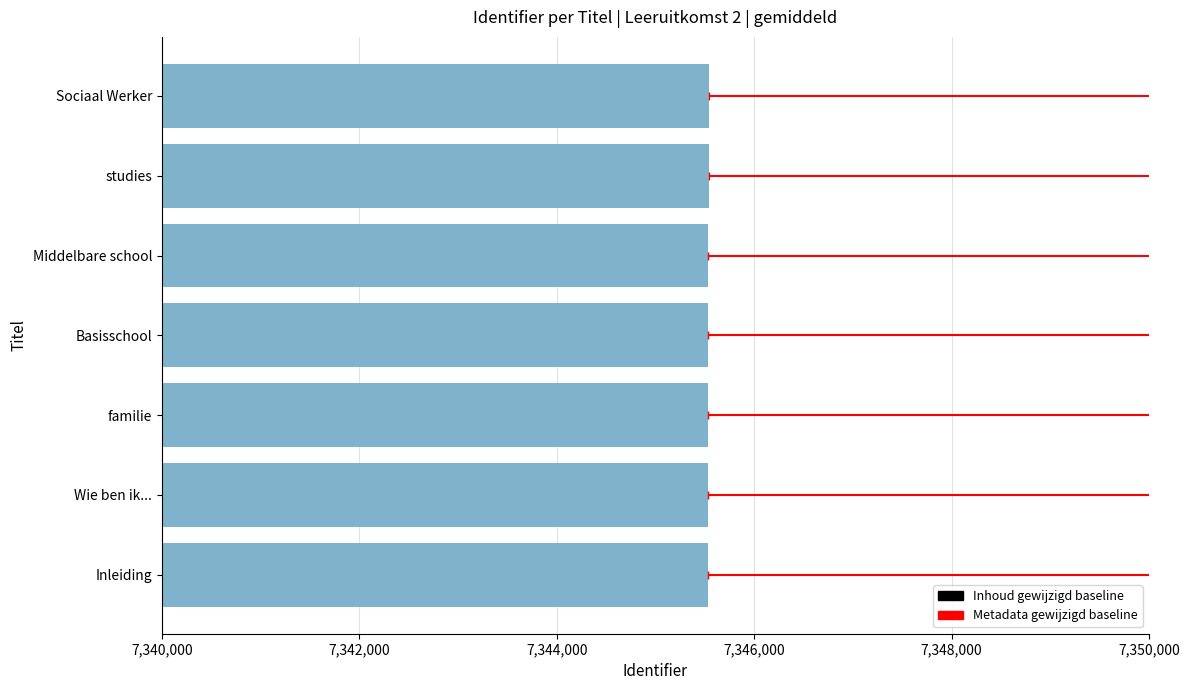

What is the maximum value shown in the chart?

7345539